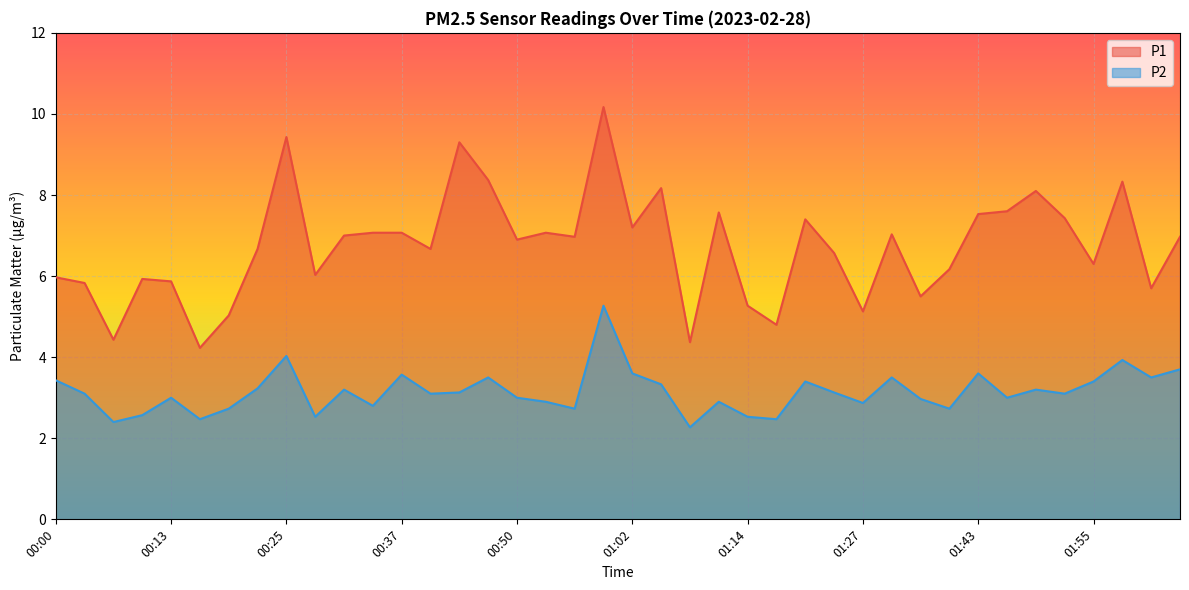

Which has a higher value, 00:06 or 00:19?

00:19